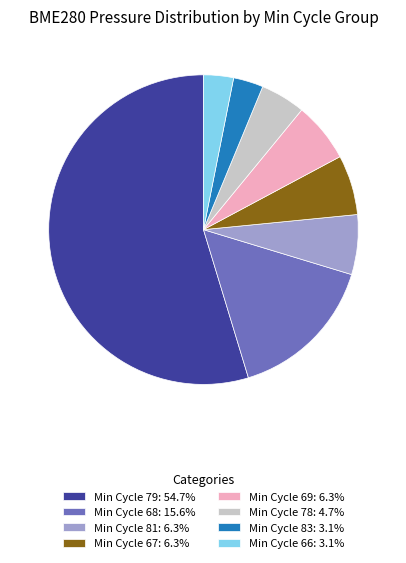

Count the number of slices in the pie.

8